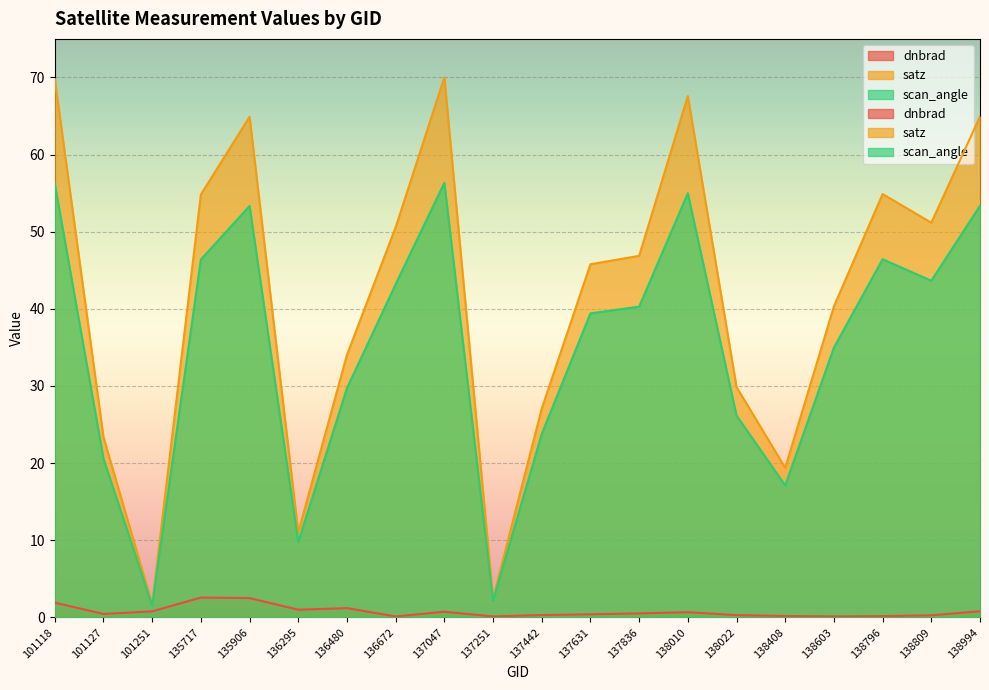

At which label is dnbrad closest to 1?

136295